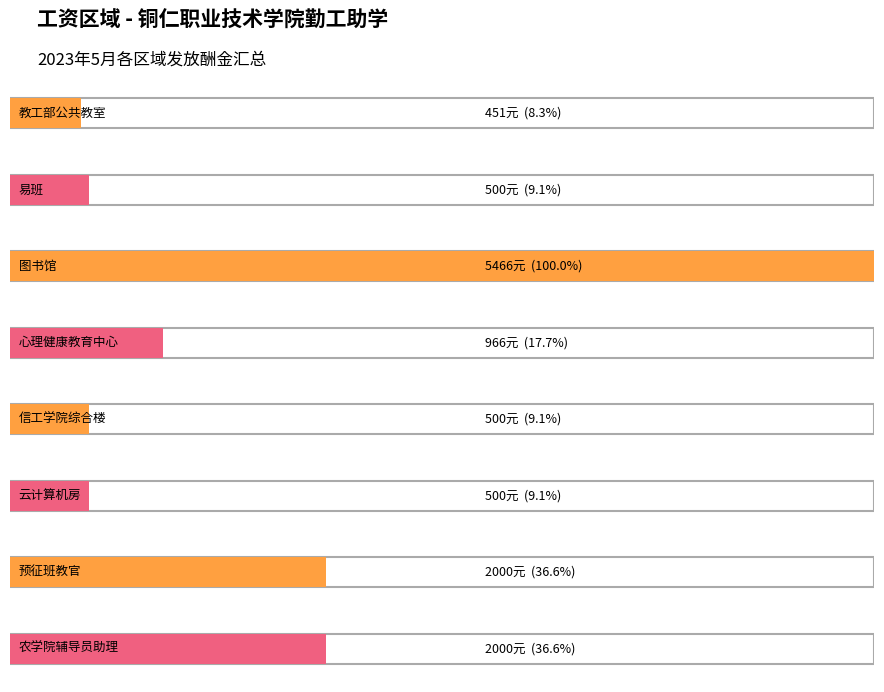

The value of 合格 at 田浩云 is 329. True or false?

False